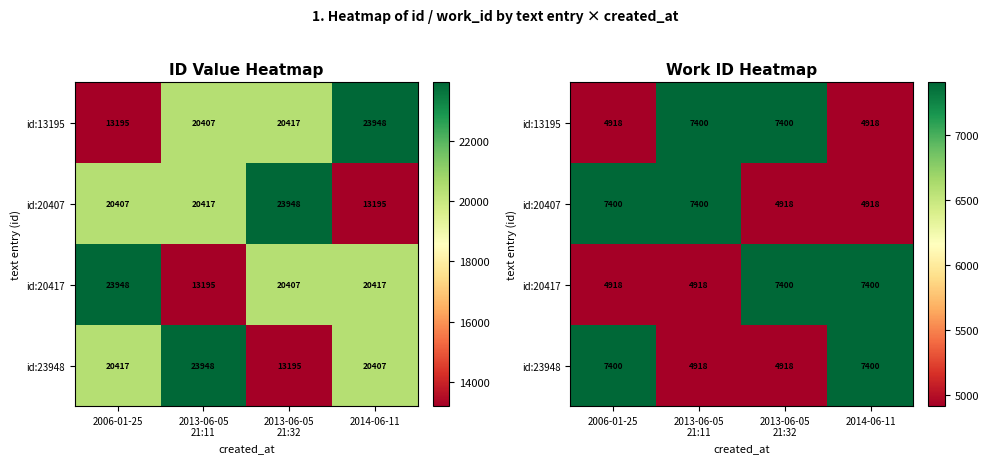

What is the highest value of the id:20417 series?

7400